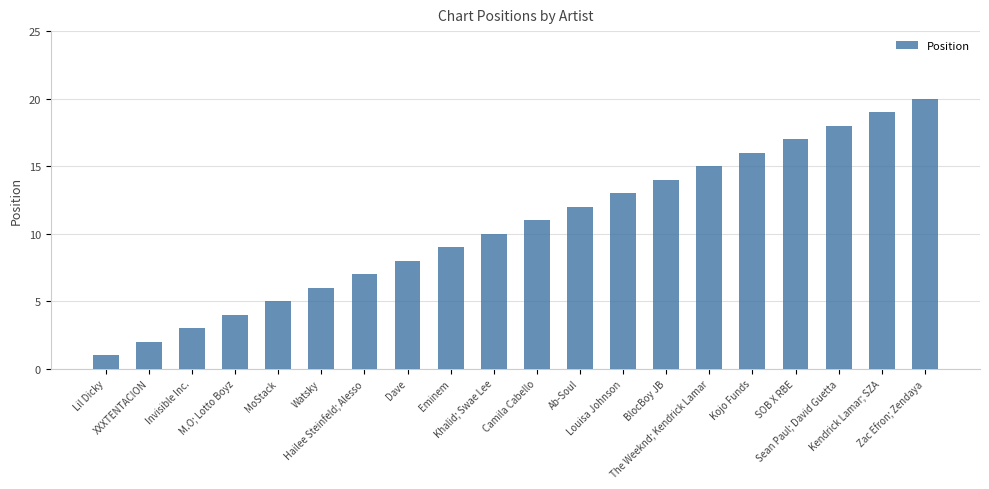

Rank the categories by value from highest to lowest.

Zac Efron; Zendaya, Kendrick Lamar; SZA, Sean Paul; David Guetta, SOB X RBE, Kojo Funds, The Weeknd; Kendrick Lamar, BlocBoy JB, Louisa Johnson, Ab-Soul, Camila Cabello, Khalid; Swae Lee, Eminem, Dave, Hailee Steinfeld; Alesso, Watsky, MoStack, M.O; Lotto Boyz, Invisible Inc., XXXTENTACION, Lil Dicky